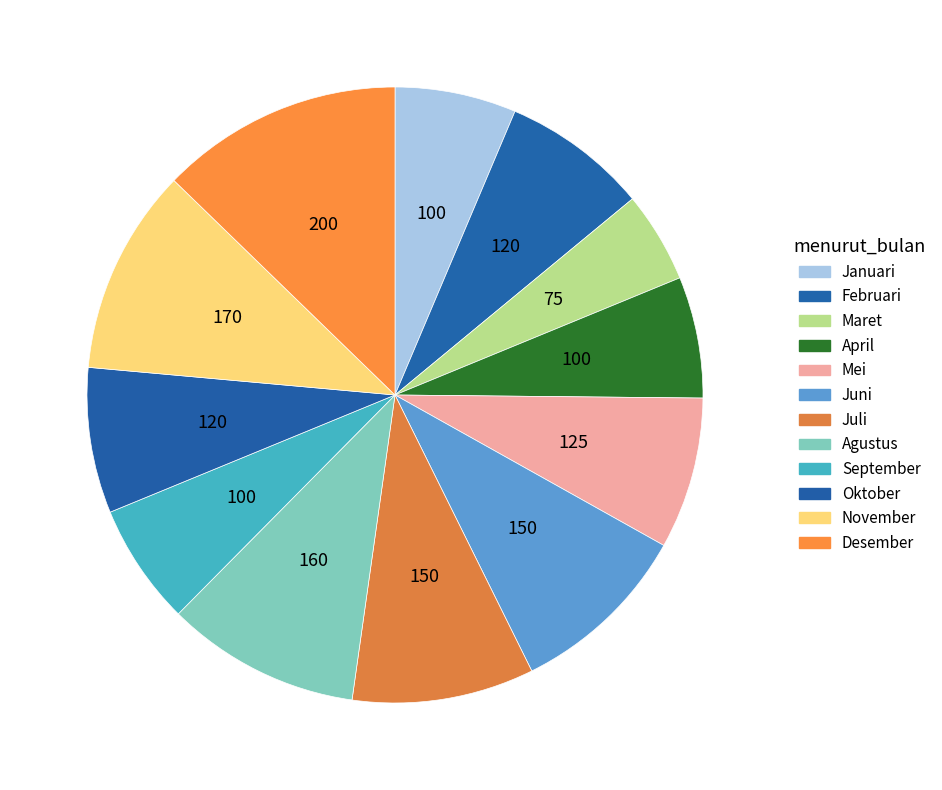

Count the number of slices in the pie.

12